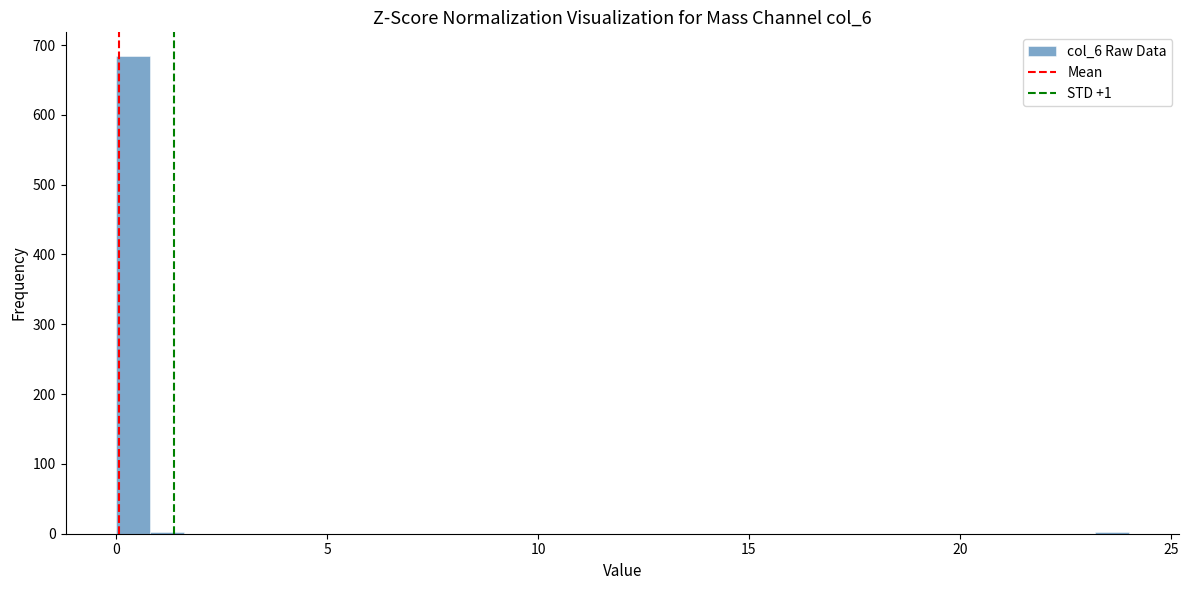

Read against the x-axis, roughly where is the centre of the tallest bar?

0.5